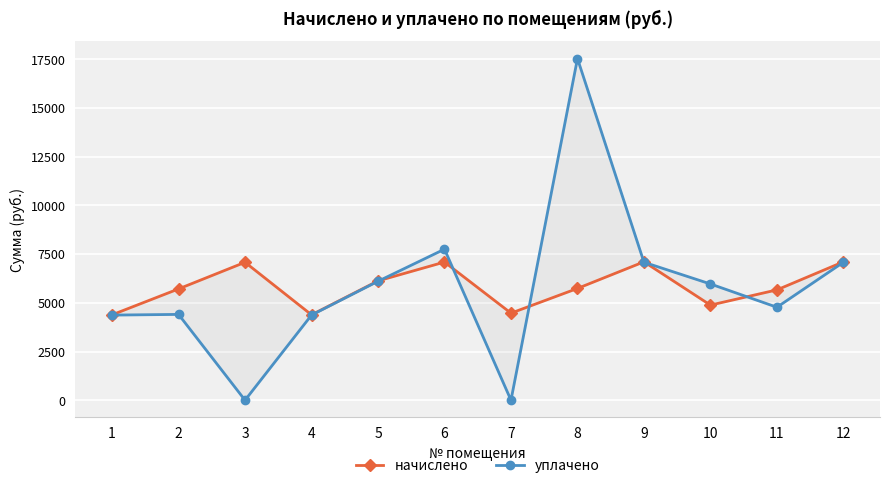

Reading left to right, list all the values displayed in this chart.

начислено: 1=4383.1	2=5712.7	3=7079.4	4=4383.1	5=6125.3	6=7091.8	7=4469.3	8=5737.4	9=7104.0	10=4881.7	11=5663.5	12=7104.0
уплачено: 1=4369.2	2=4404.6	3=0.0	4=4369.2	5=6105.9	6=7751.9	7=0.0	8=17537.0	9=7081.5	10=5966.1	11=4771.7	12=7081.5